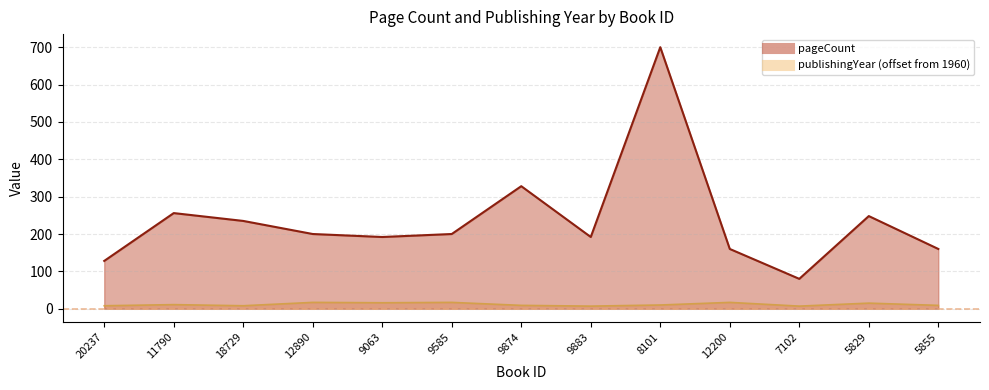

Between 7102 and 5829, which series saw the biggest shift?

pageCount